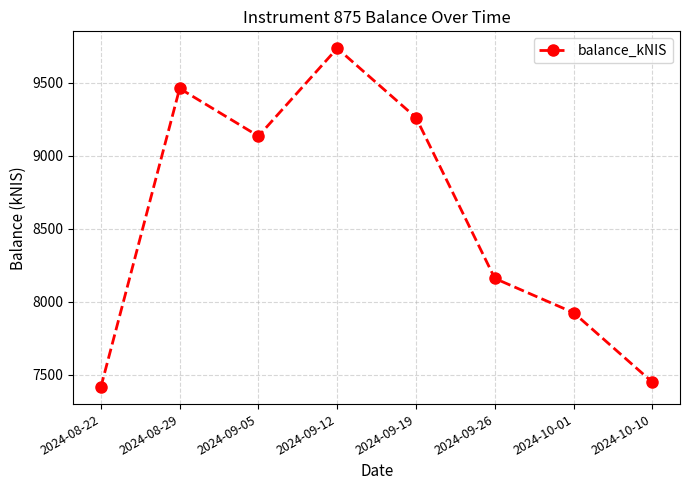

What position from the right is 2024-10-10?

1